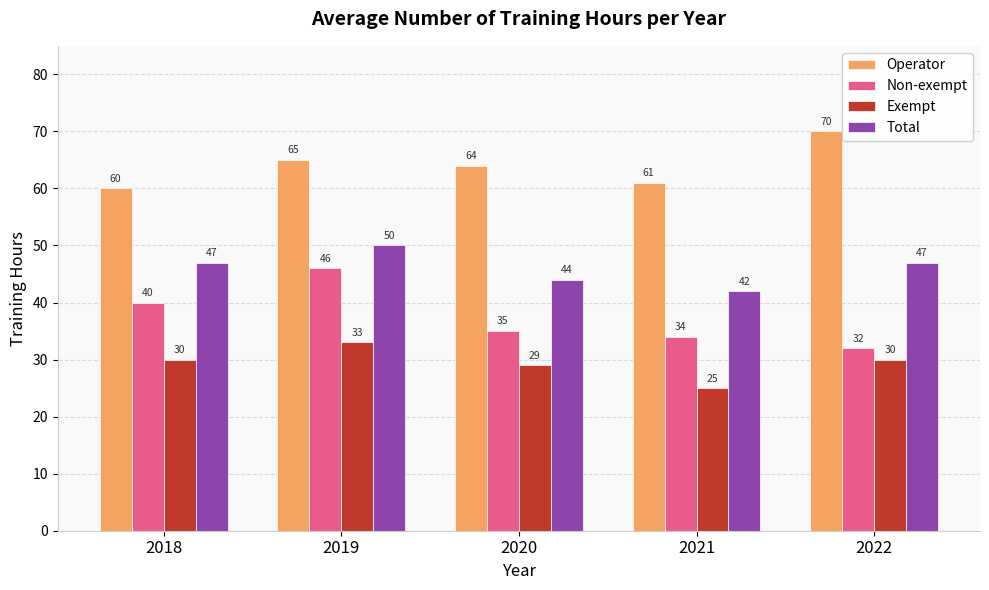

The Non-exempt series shows 9 at 2018. True or false?

False